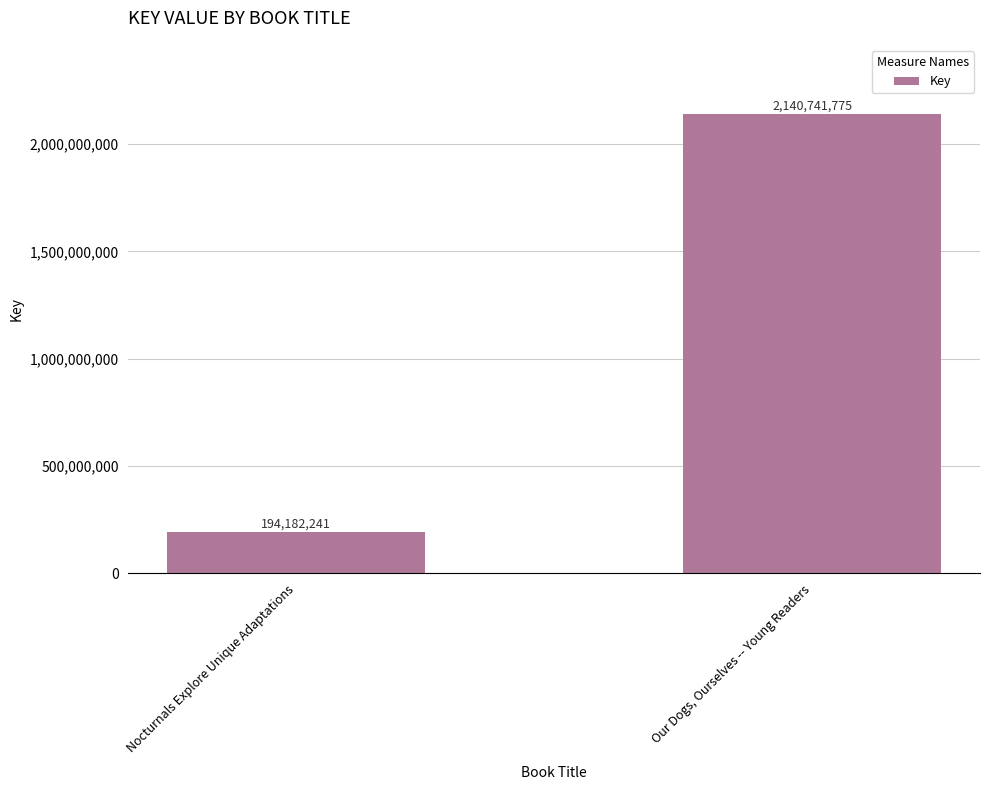

Read the value at Our Dogs, Ourselves -- Young Readers, to the nearest 100.

2140741800